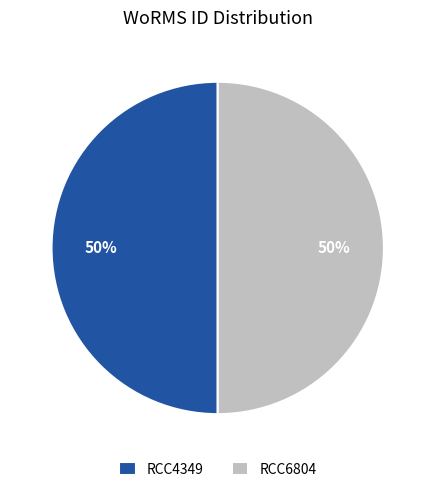

To the nearest percent, what percentage of the pie is RCC6804?

50%